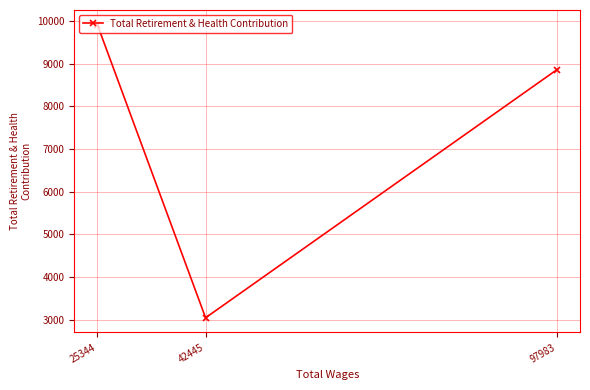

Approximately how many times larger is the value at 42445 compared to 25344?

0.3